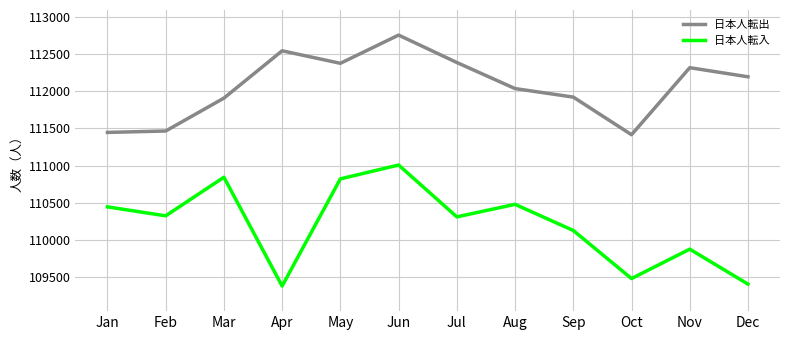

True or false: 日本人転入 and 日本人転出 cross at least once.

False